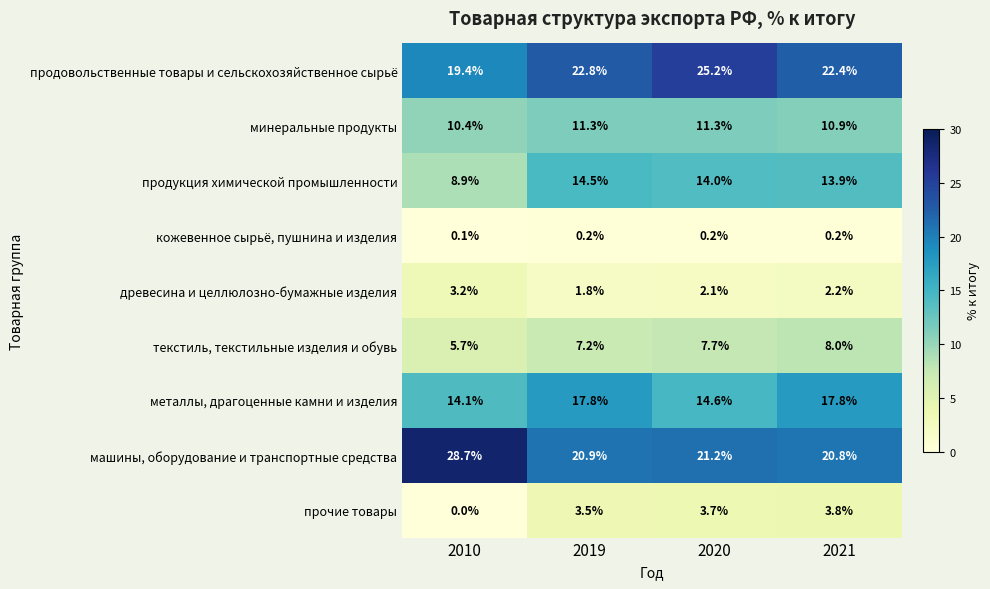

What is the sum of the минеральные продукты values at 2020 and 2021?

22.2